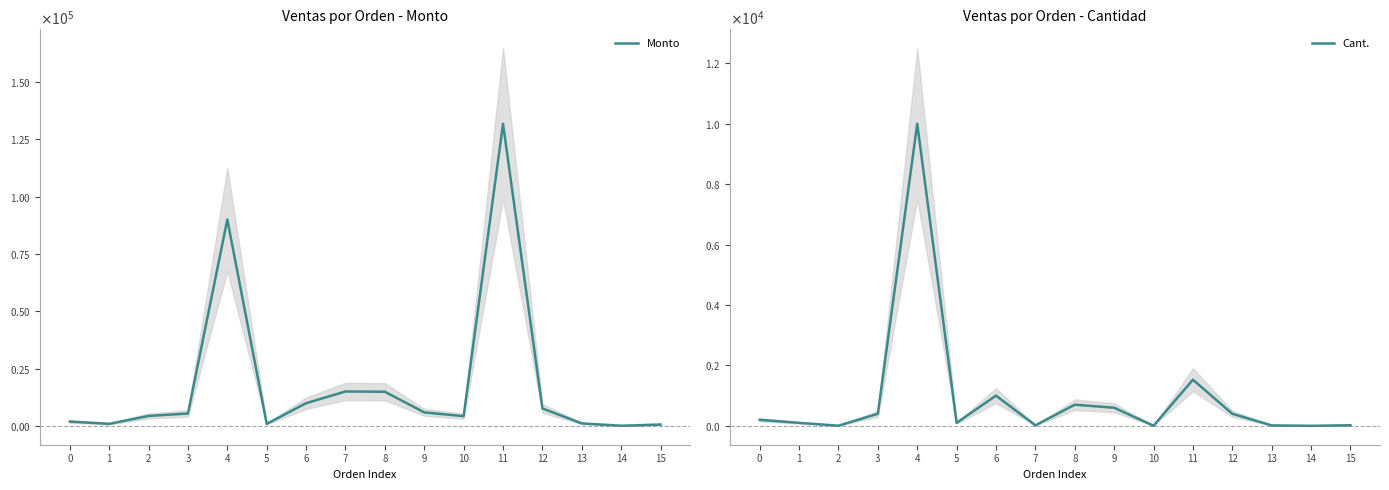

The value of Monto at 6 is 10000.0. True or false?

True